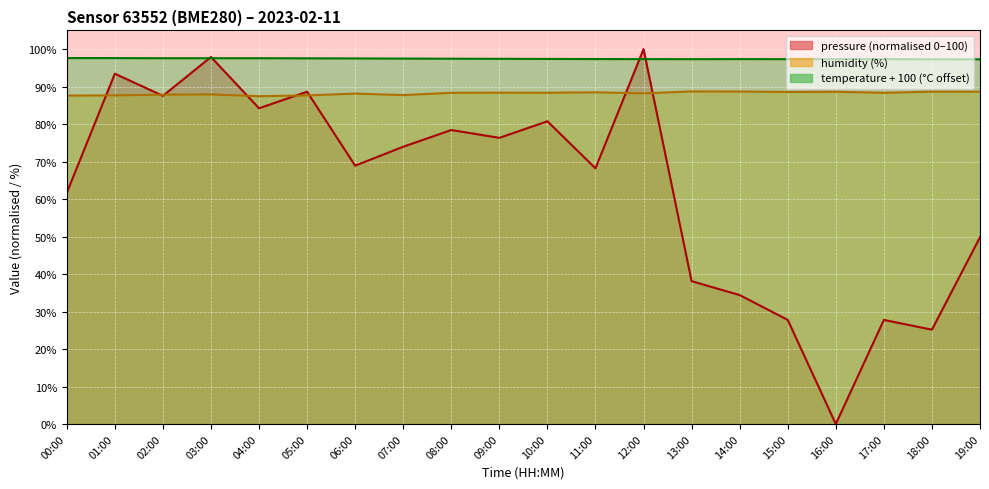

What value does the humidity series have at 07:00?

87.7